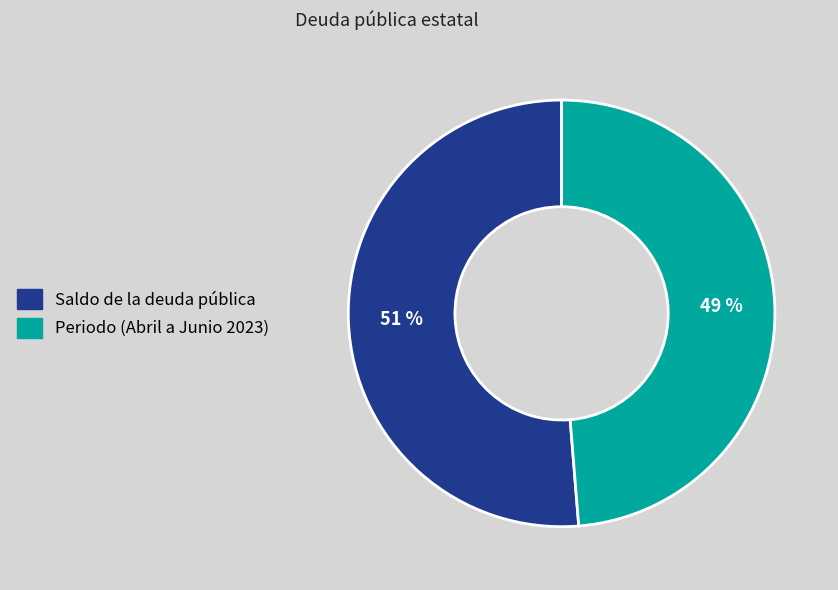

Is the sum of Periodo (Abril a Junio 2023) and Saldo de la deuda pública greater than half?

Yes